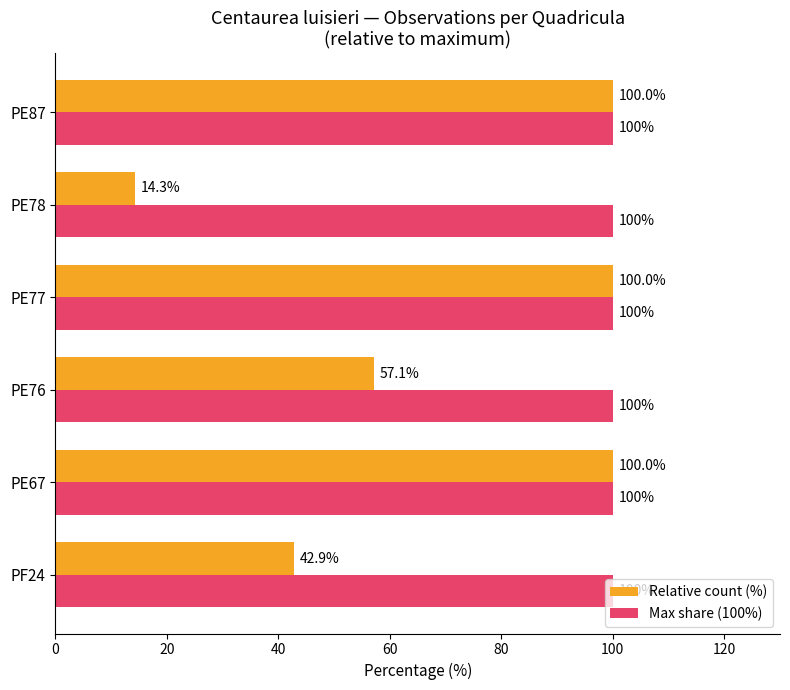

Which series has the largest range (max minus min)?

Relative count (%)